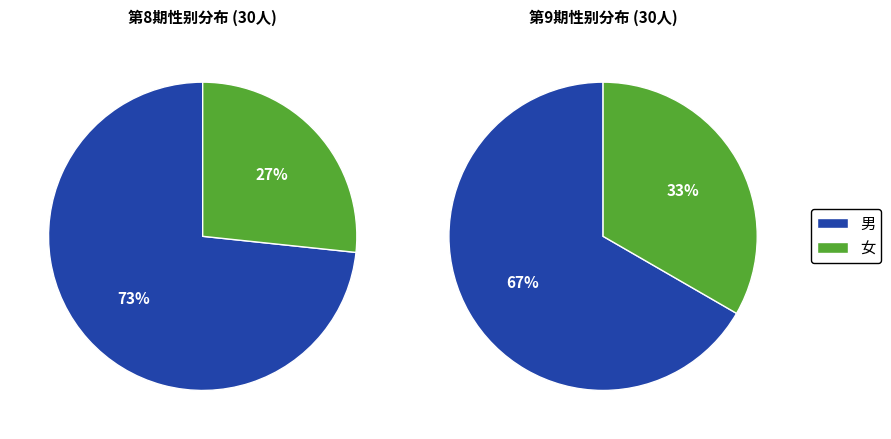

To the nearest percent, what is the average slice percentage?

50%